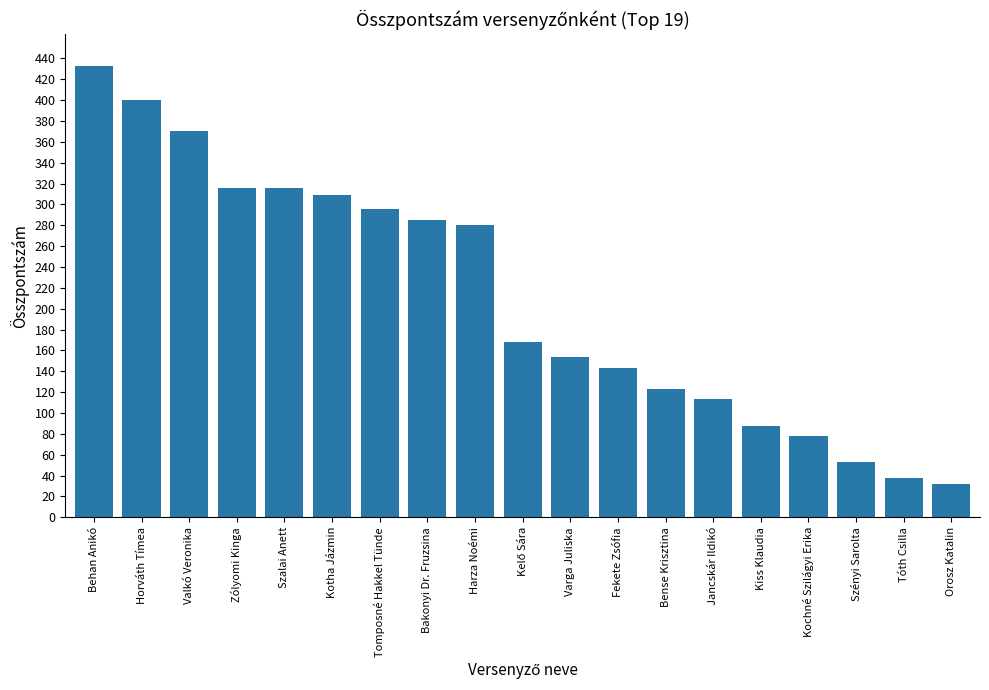

What is the label of the 5th bar from the left?

Szalai Anett